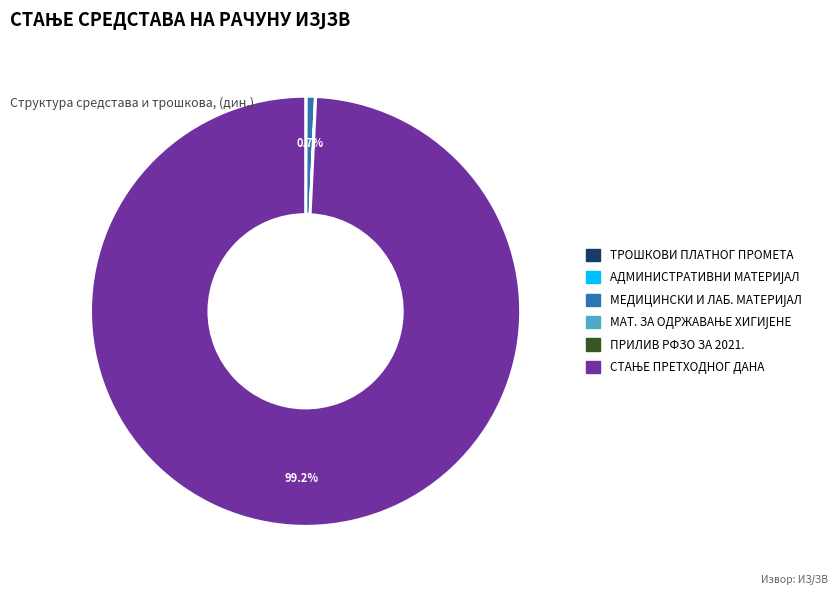

Does any single category account for the majority?

Yes